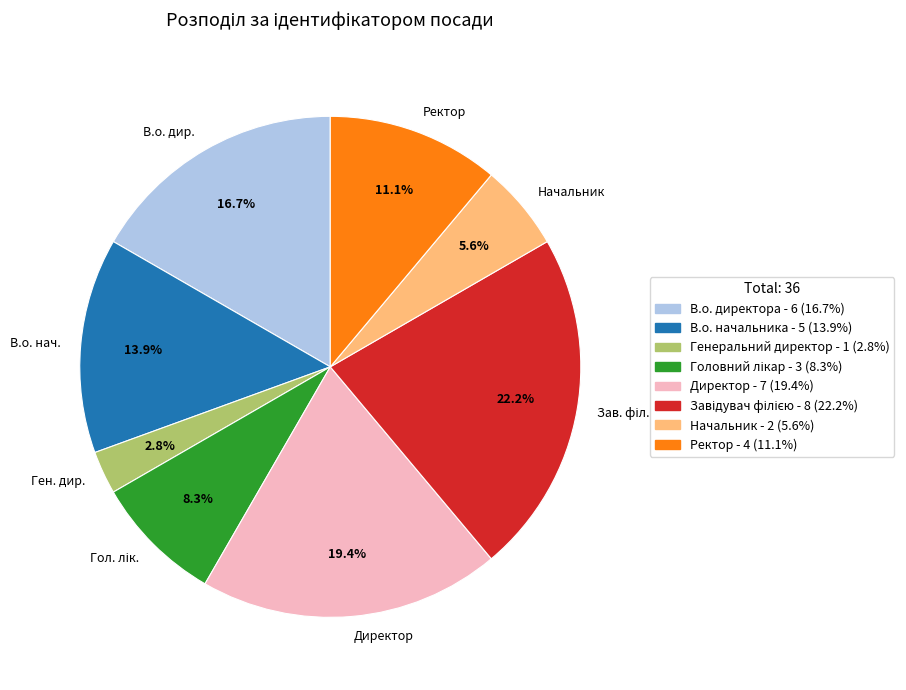

How many segments does this pie chart have?

8